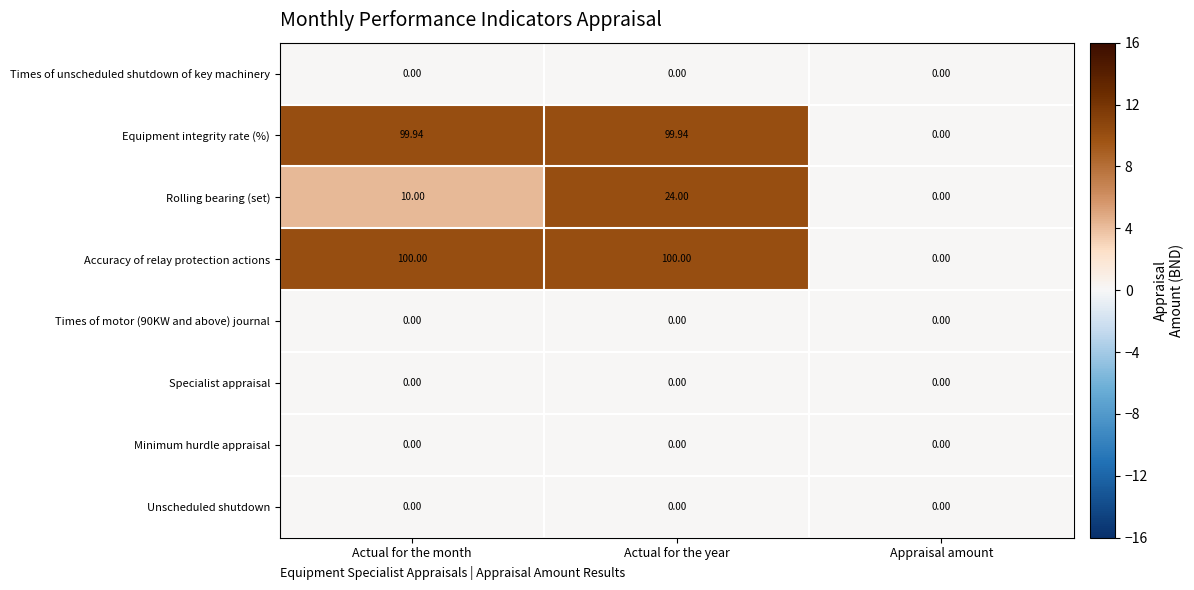

Which series changed the most between Actual for the year and Appraisal amount?

Accuracy of relay protection actions